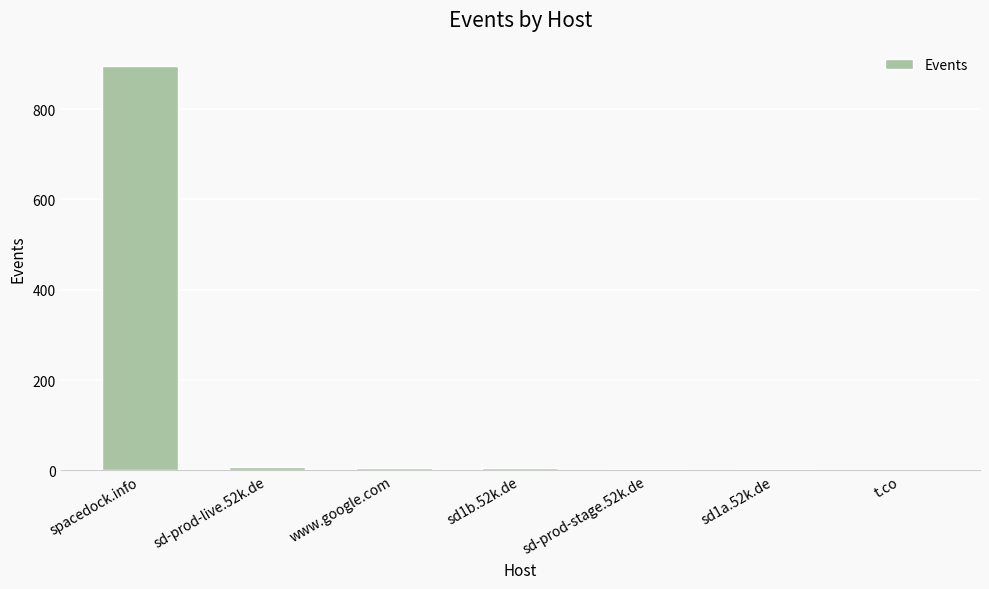

Which category has the highest value across all series?

spacedock.info